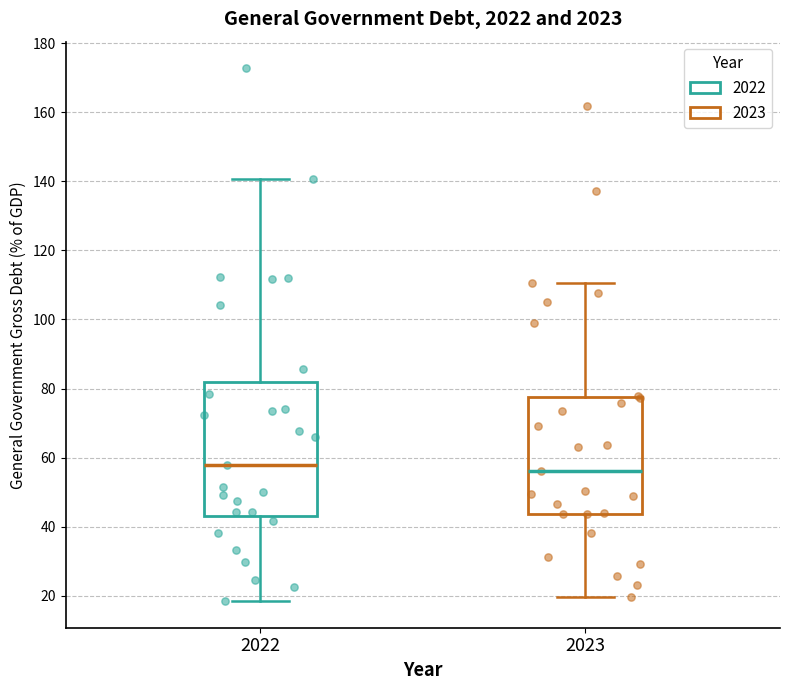

Reading left to right, read every box against the y-axis: the position of its median line, the range the box covers, and the ends of its whiskers. The values are not printed on the chart, so give them approximately, as read against the axis.

2022: median 58, box 42 to 82, whiskers 18 to 140
2023: median 56, box 44 to 78, whiskers 20 to 110